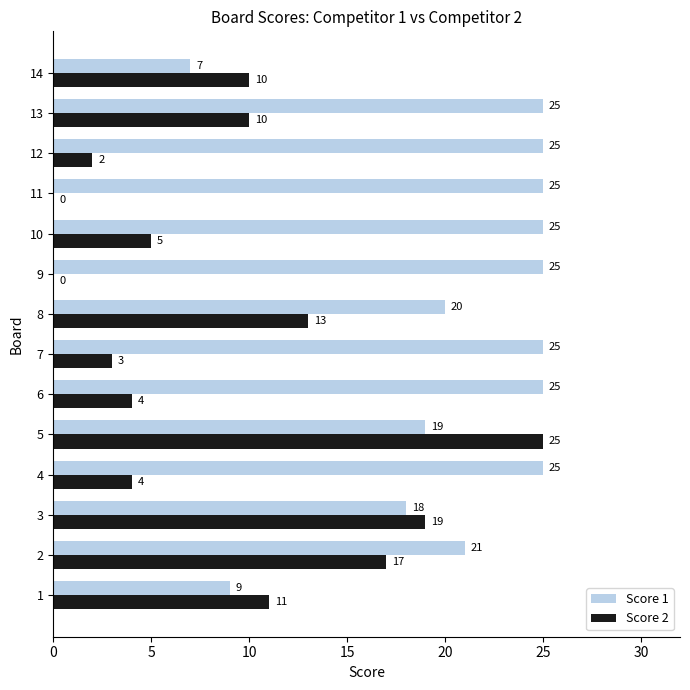

What are all the series names shown in the legend?

Score 1, Score 2